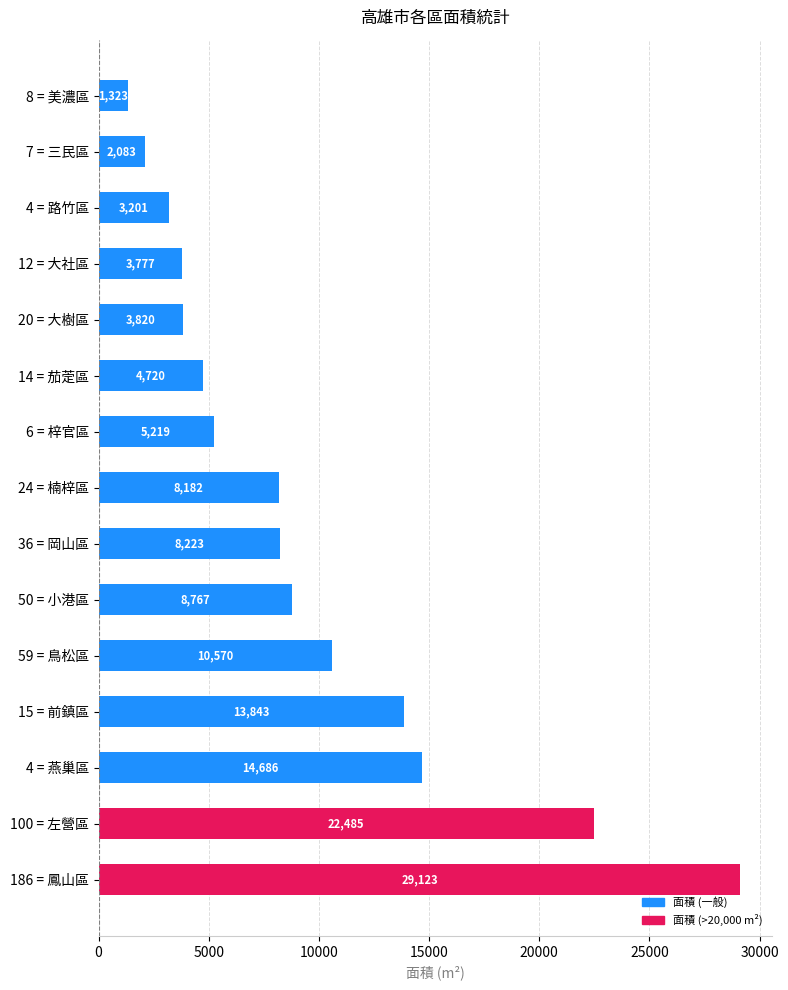

Approximately how many times larger is the value at 6 = 梓官區 compared to 8 = 美濃區?

3.9